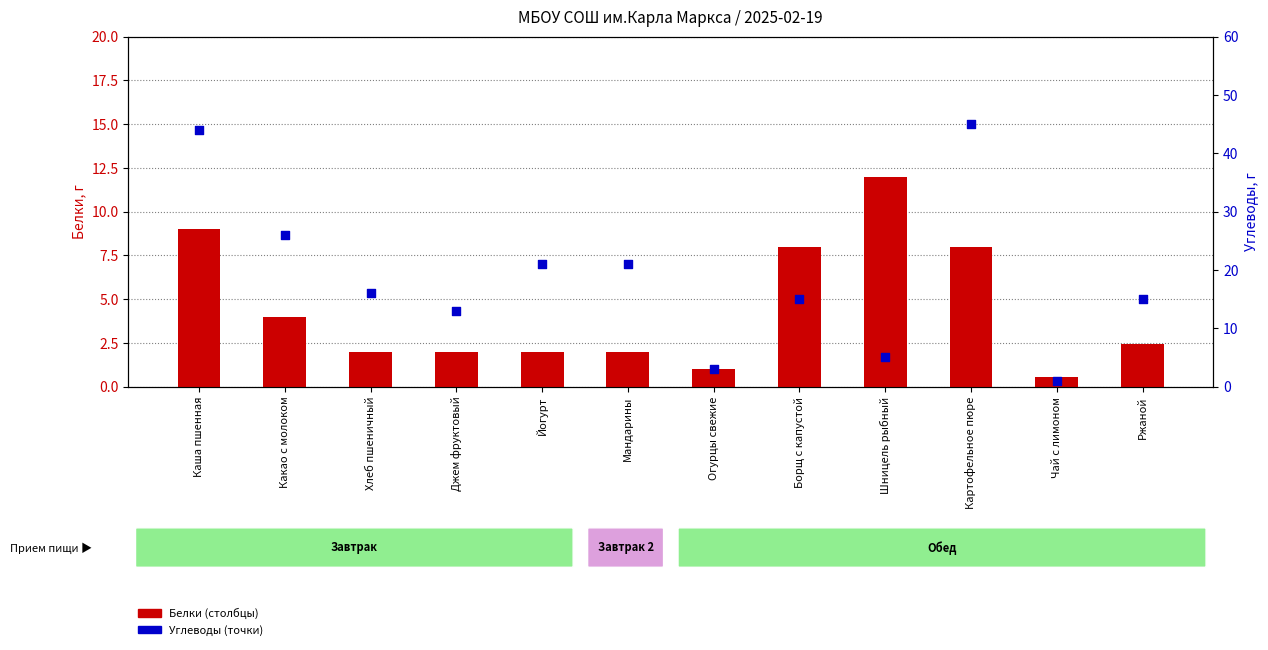

What is the total value across all series at Борщ с капустой?

23.0